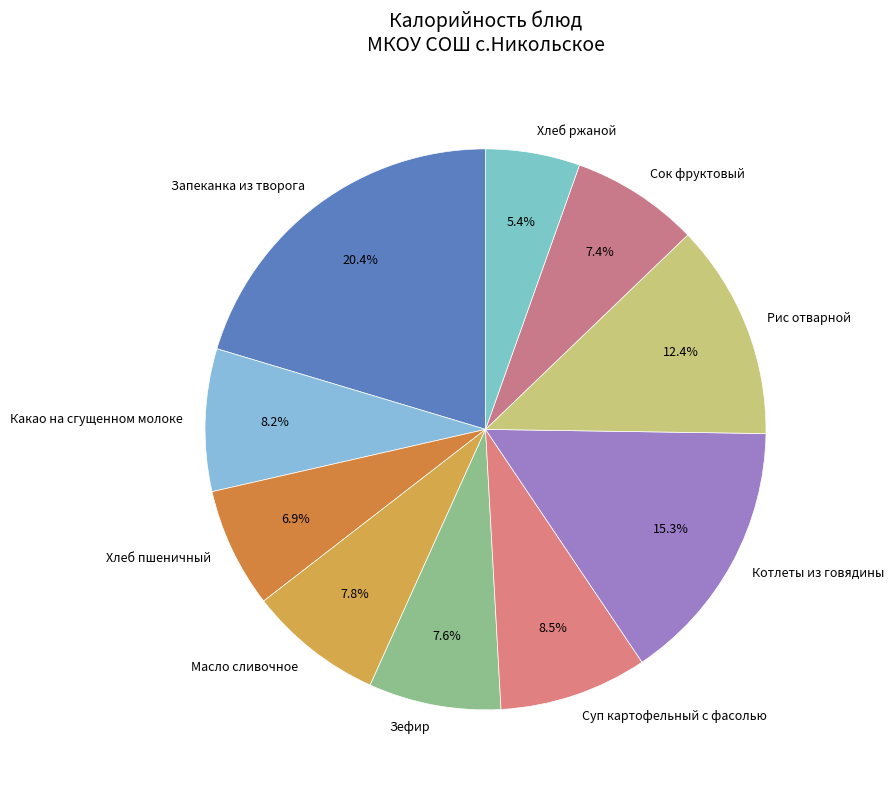

Do Сок фруктовый and Суп картофельный с фасолью together represent more than half of the pie?

No